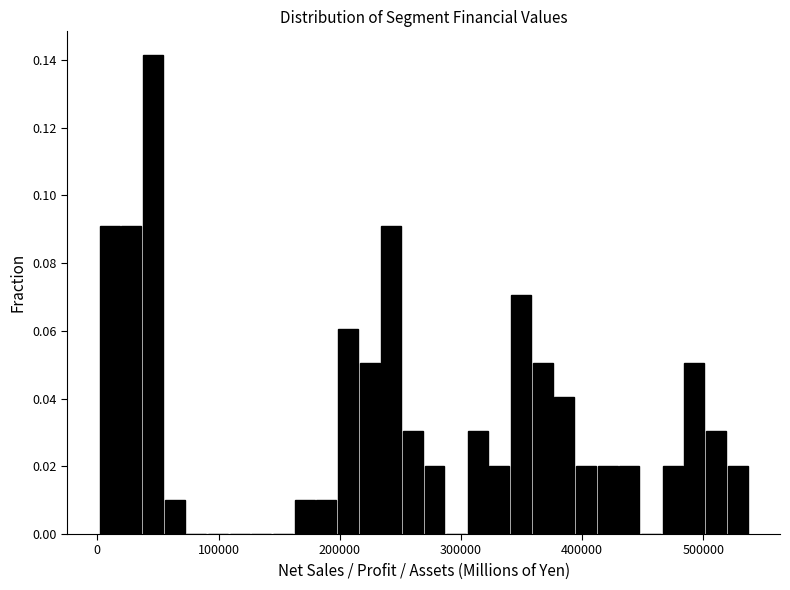

Read against the x-axis, roughly where is the centre of the tallest bar?

50000